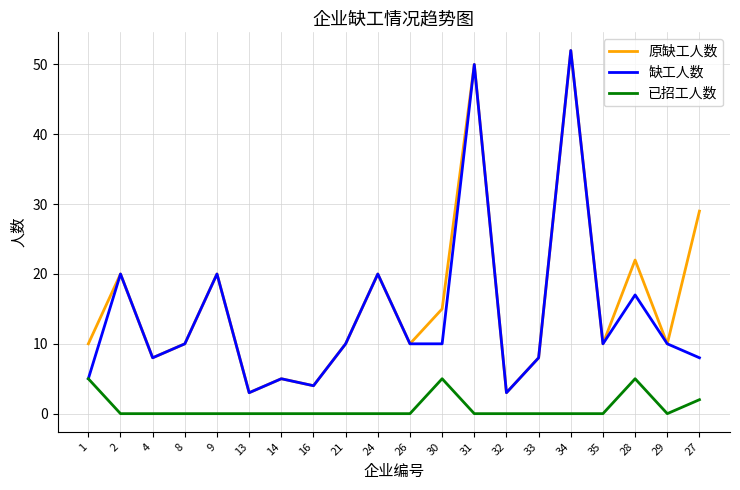

What position from the left is 31?

13